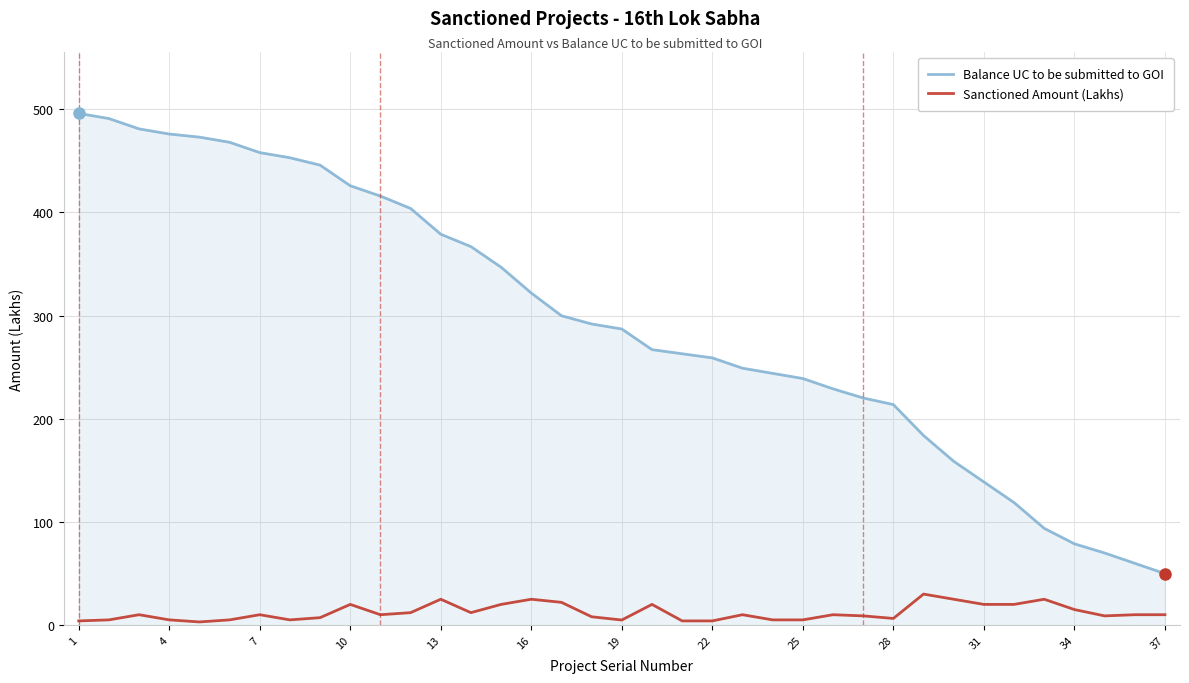

True or false: Sanctioned Amount (Lakhs) and Balance UC to be submitted to GOI cross at least once.

False